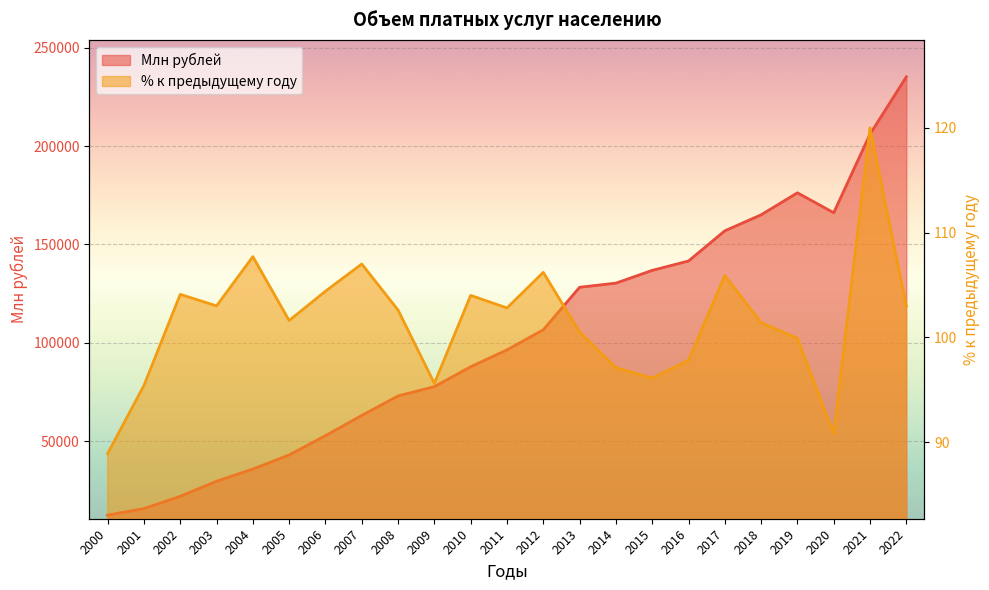

True or false: В процентах к предыдущему году and Млн рублей intersect in this chart.

False